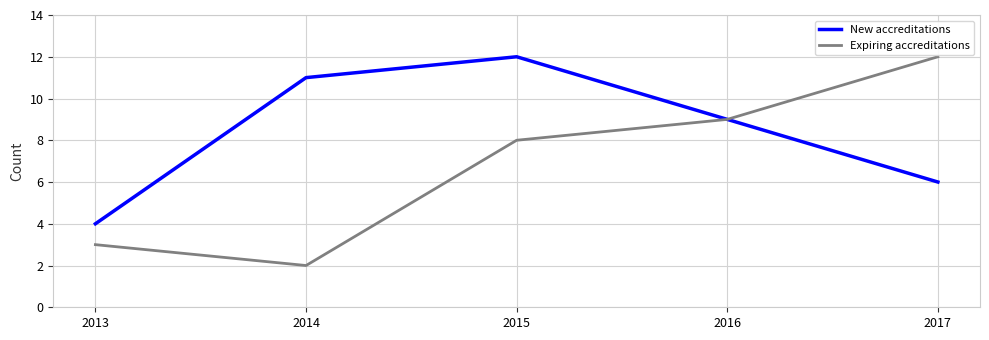

Is the value of Expiring accreditations at 2013 greater than the value of New accreditations at 2013?

No